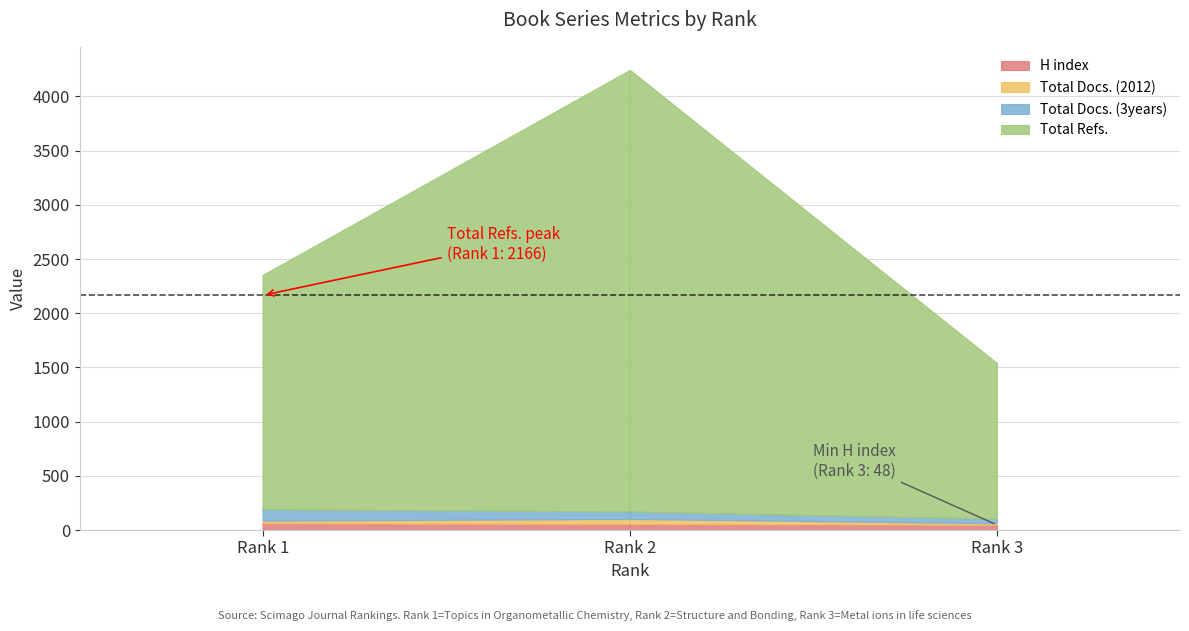

Is it true that Total Docs. (3years) equals 140 at Rank 1?

False